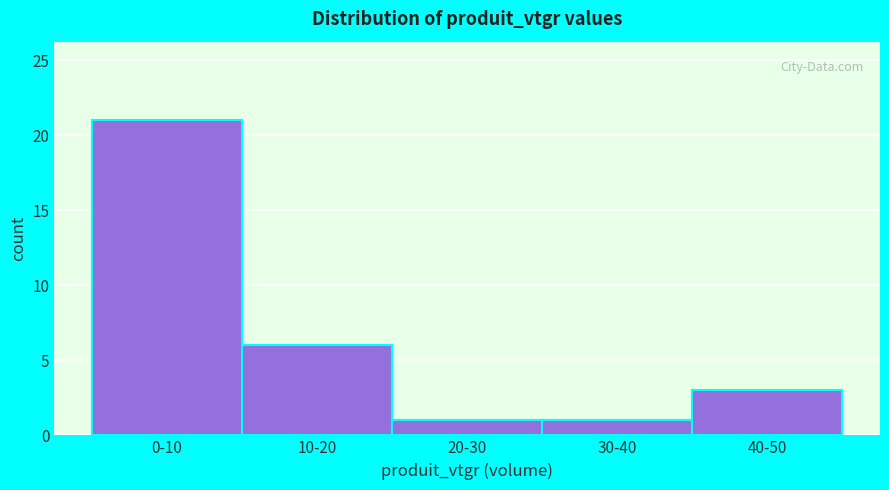

Reading left to right, transcribe all the data shown in this chart.

0-10=21	10-20=6	20-30=1	30-40=1	40-50=3